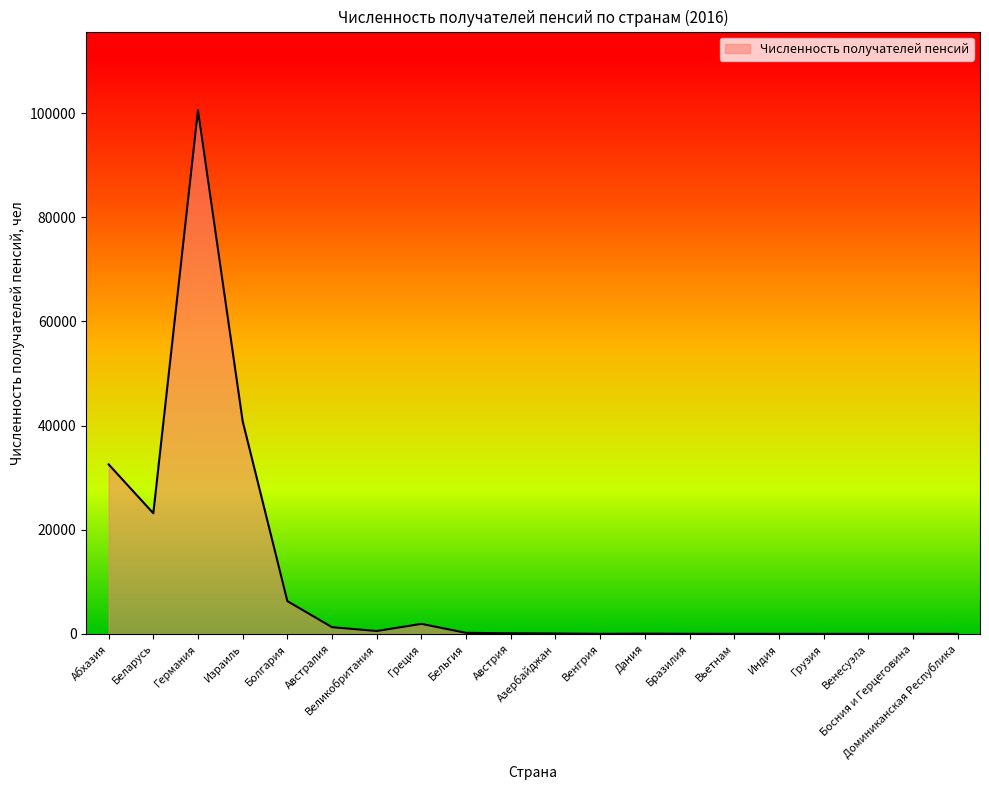

What is the greatest value displayed?

100562